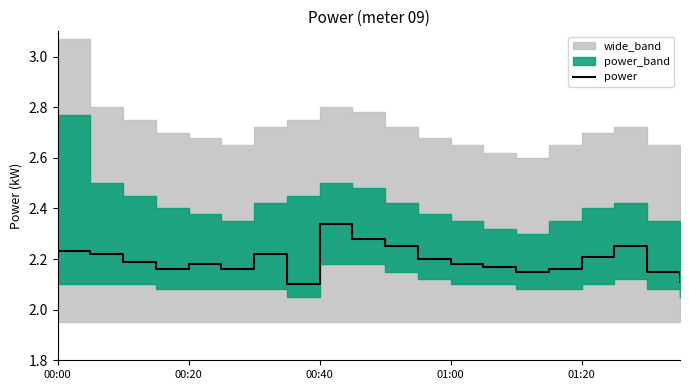

What position from the left is 00:40?

3